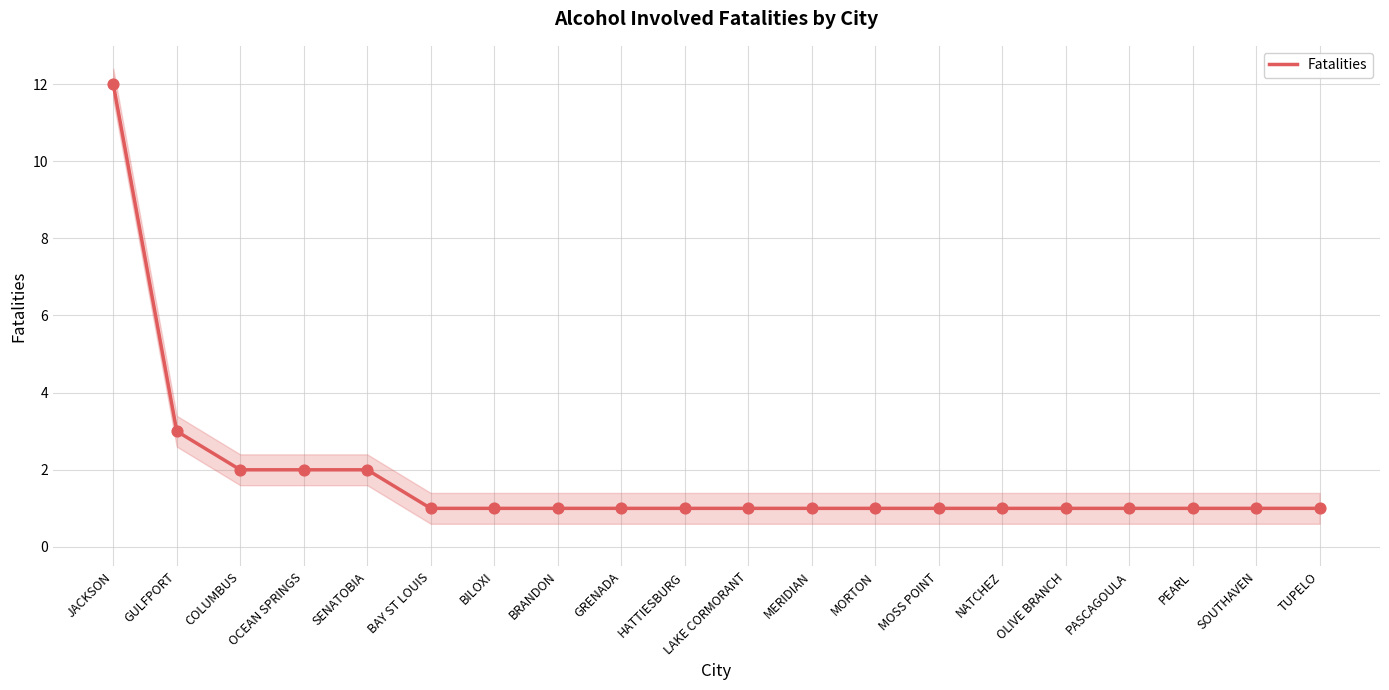

Which has a higher value, OLIVE BRANCH or PEARL?

OLIVE BRANCH